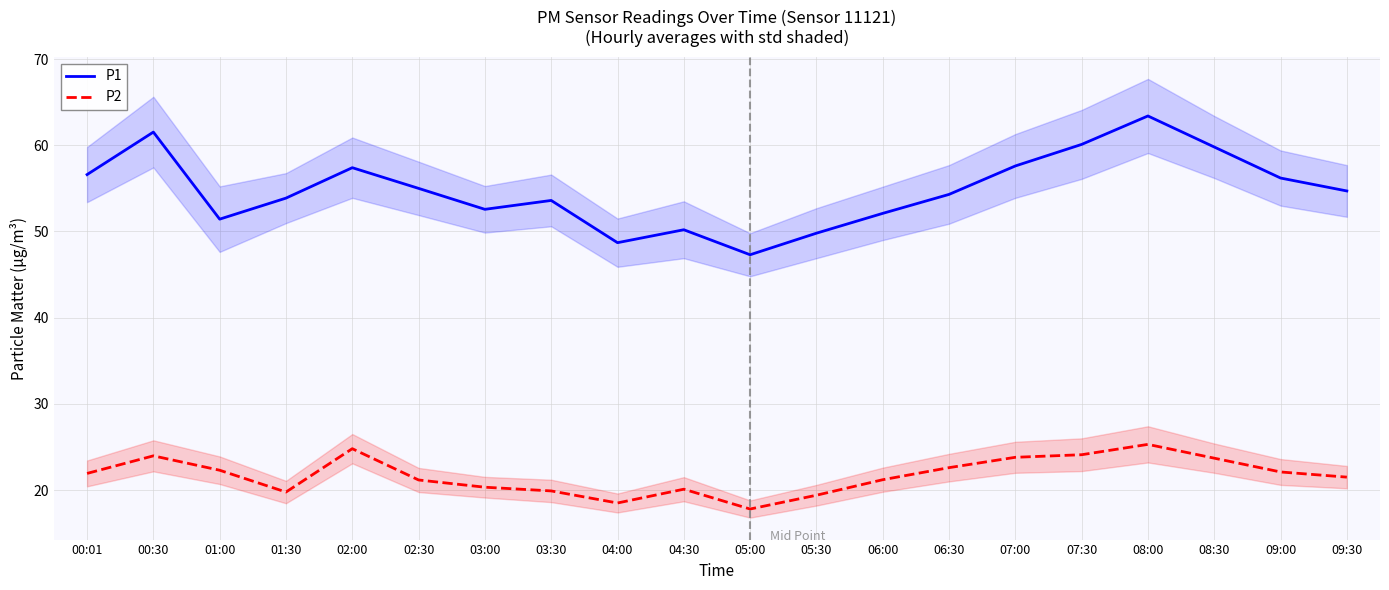

How many categories are shown in the chart?

20